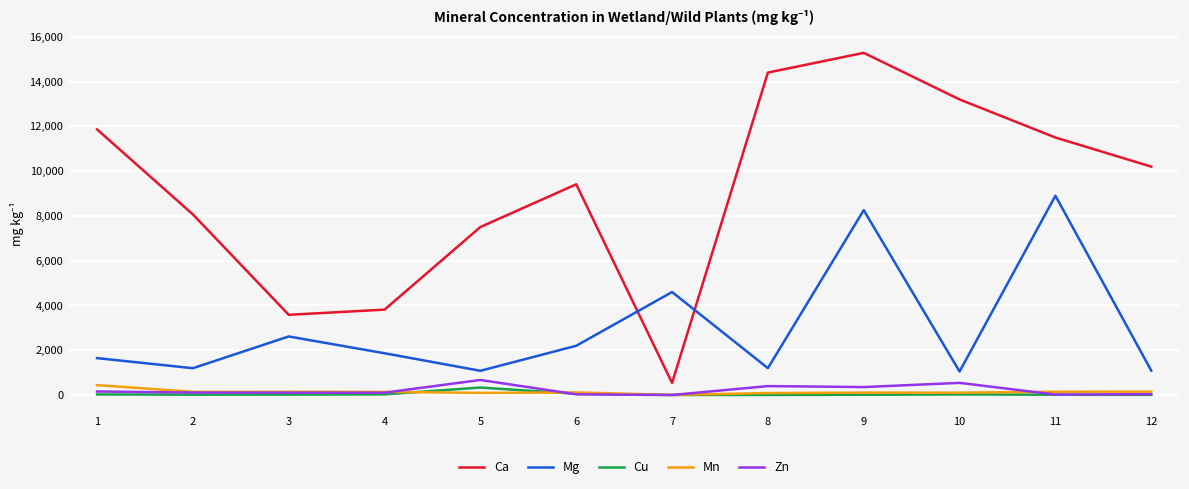

What is the average value of the Zn series?

212.3